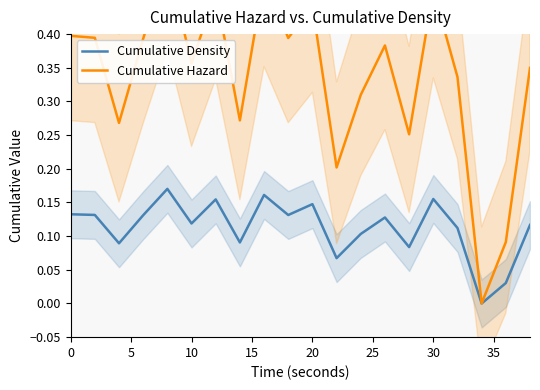

The Cumulative Density series shows 0.2 at 10. True or false?

False